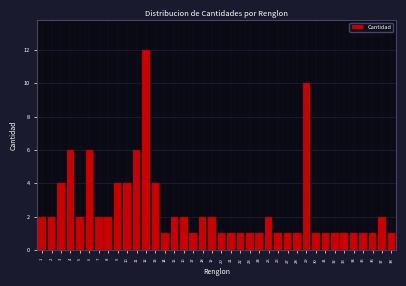

What is the value of the 7th bar from the left?

2